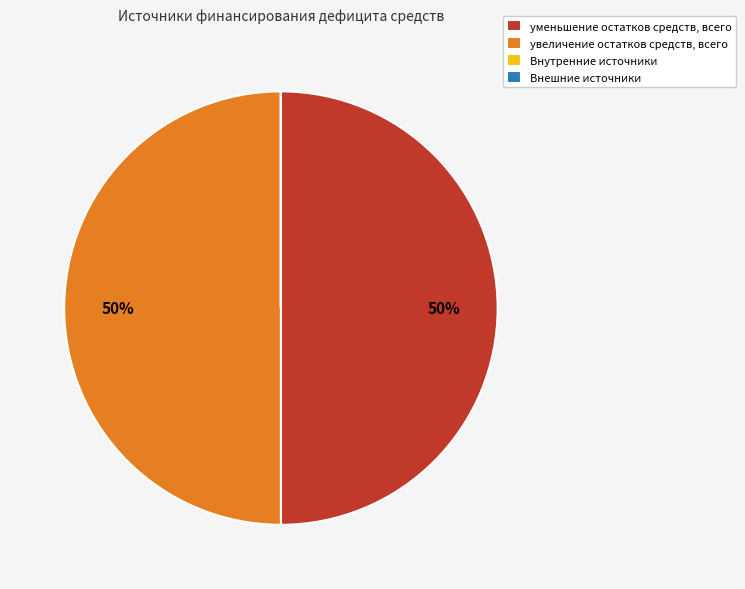

True or false: уменьшение остатков средств, всего accounts for 50% of the total.

True